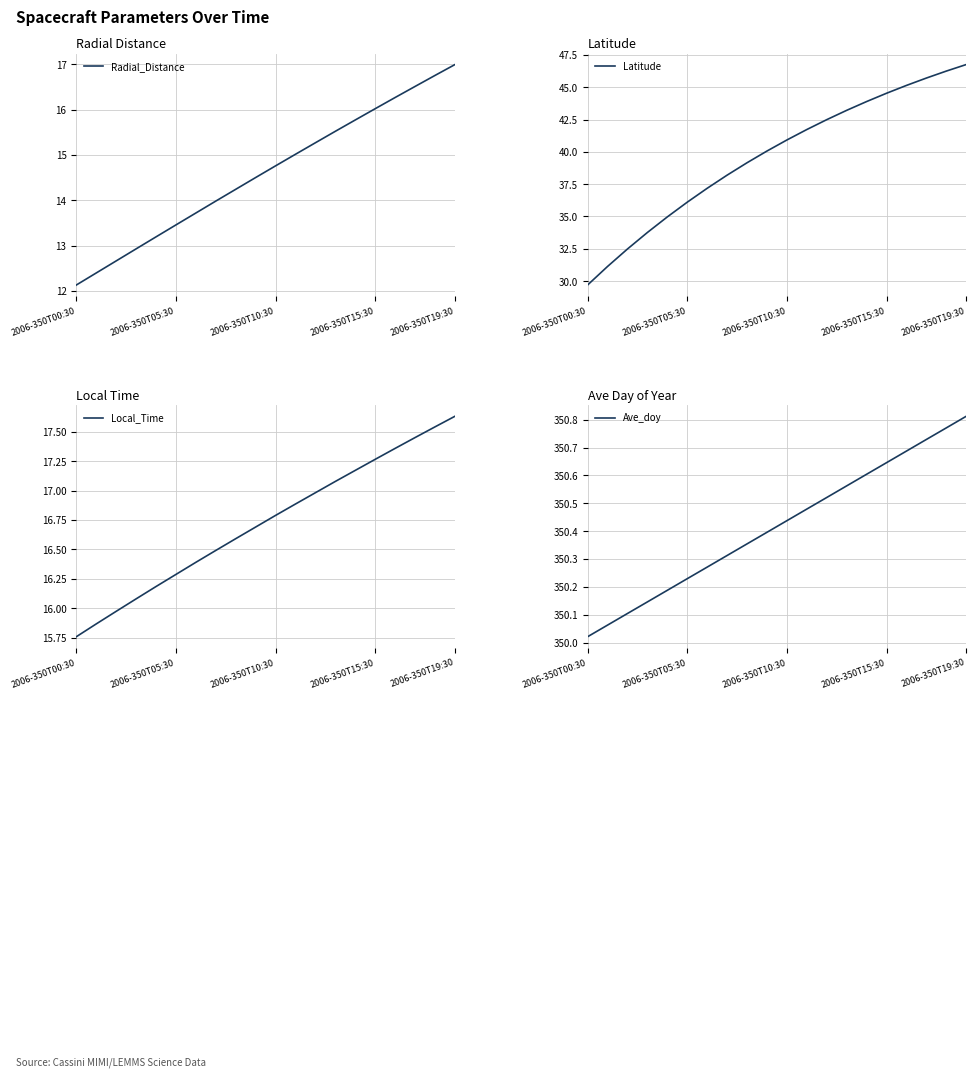

At how many categories does at least one series exceed 140?

20